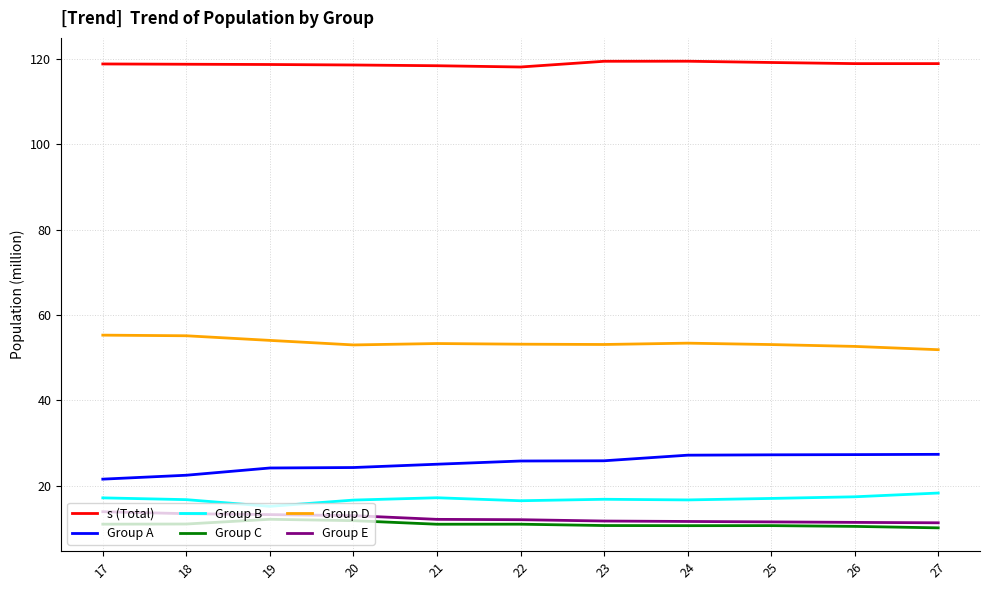

What is the difference between the Group A values at 19 and 22?

1.6